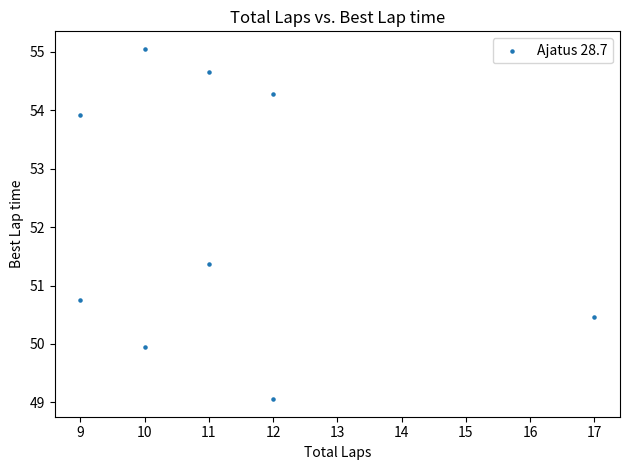

What Y value in the scatter plot is closest to 52?

51.4